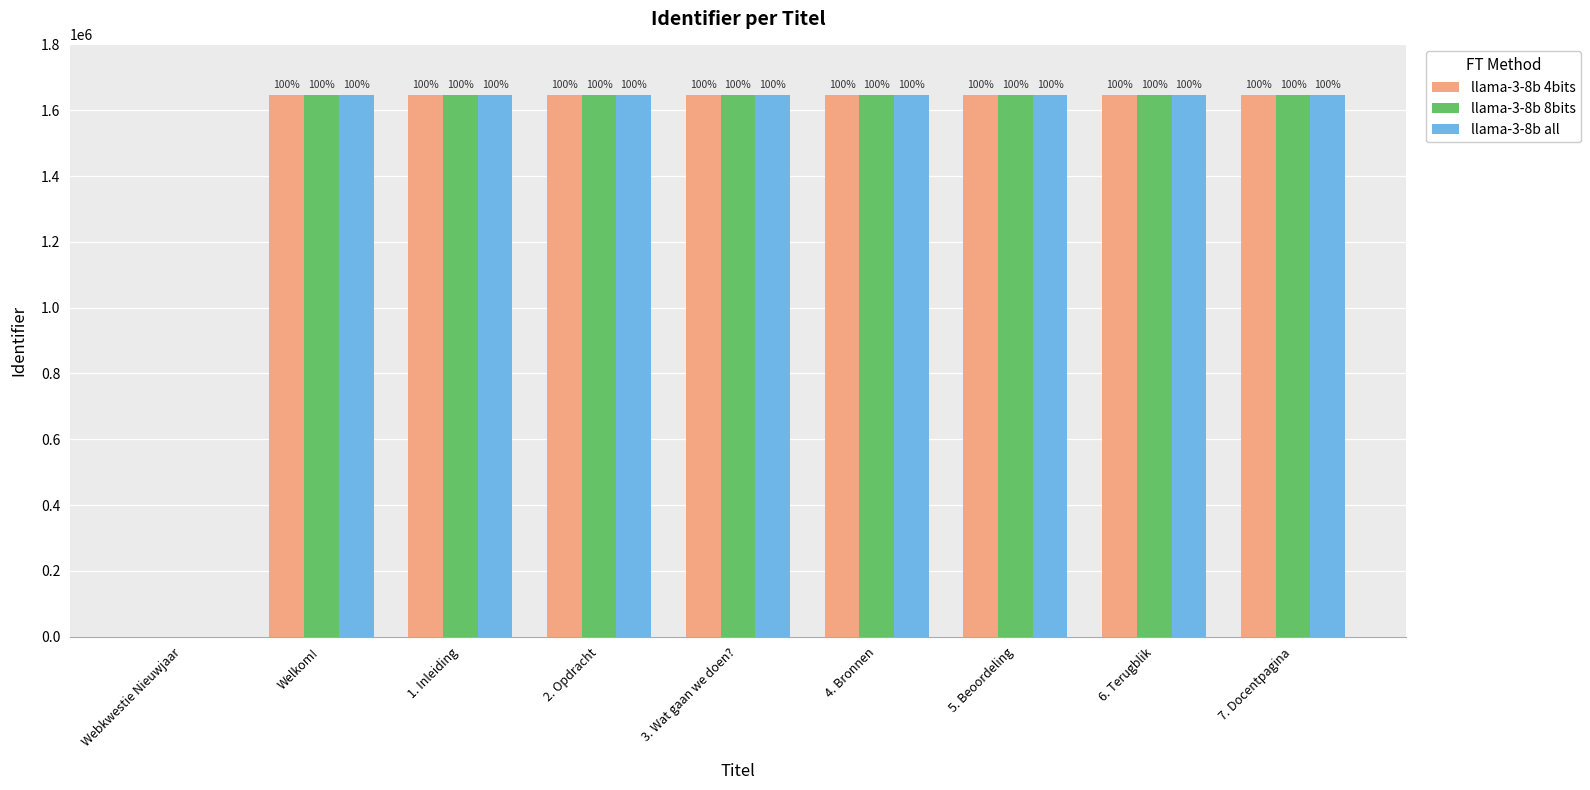

How many groups of bars are there?

9